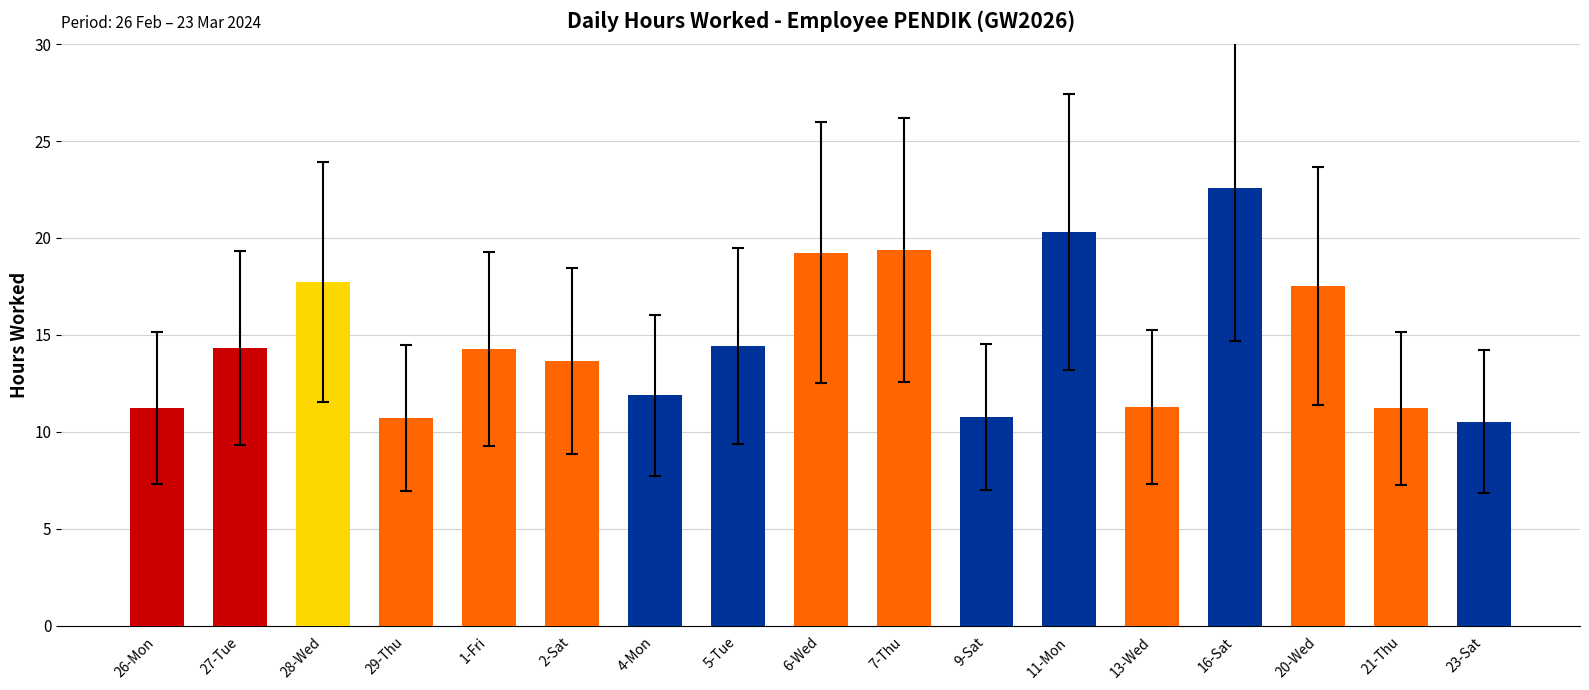

Between 20-Wed and 4-Mon, which is larger?

20-Wed